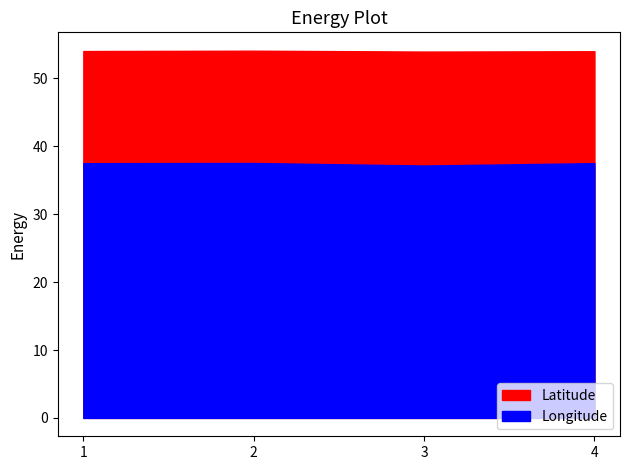

True or false: Latitude has a value of 54.0 at 1.

True